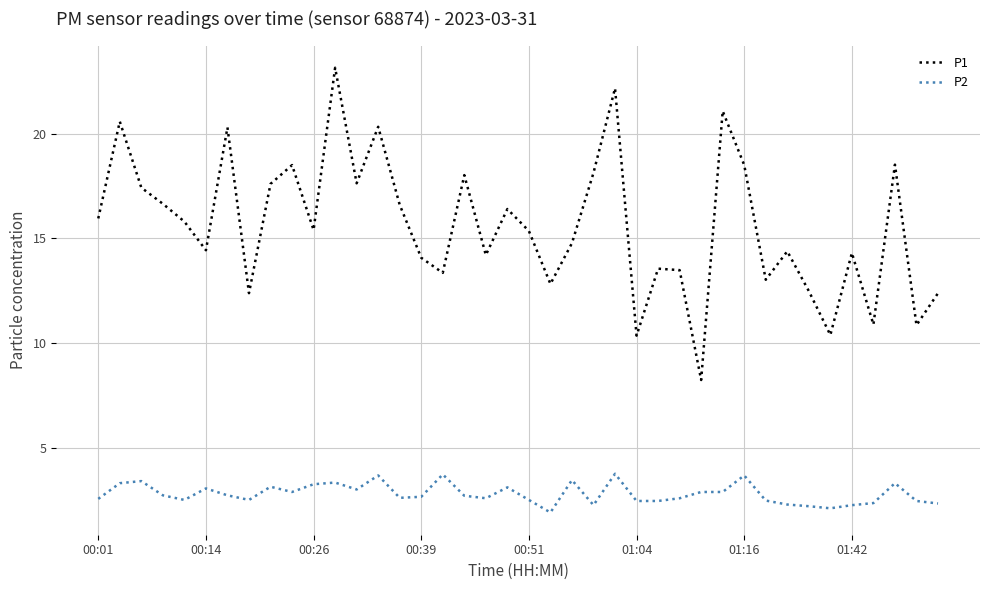

Which series has the largest total across all categories?

P1